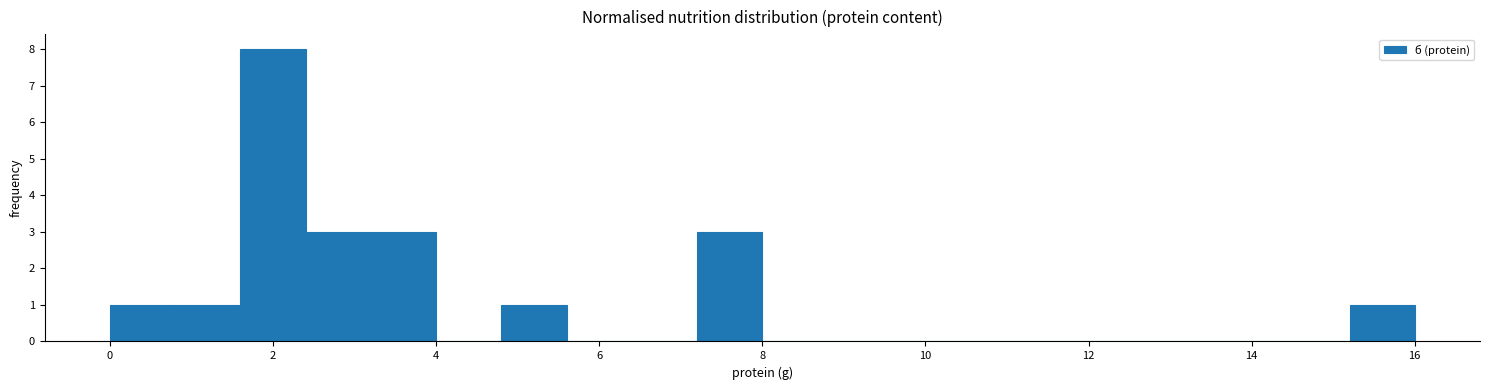

Reading left to right, transcribe this chart: for each bar, give the range it covers on the x-axis and its height. The values are not printed on the chart, so give them approximately, as read against the axis.

0.0 to 0.8: 1
0.8 to 1.6: 1
1.6 to 2.4: 8
2.4 to 3.2: 3
3.2 to 4.0: 3
4.0 to 4.8: 0
4.8 to 5.6: 1
5.6 to 6.4: 0
6.4 to 7.2: 0
7.2 to 8.0: 3
8.0 to 8.8: 0
8.8 to 9.6: 0
9.6 to 10.4: 0
10.4 to 11.2: 0
11.2 to 12.0: 0
12.0 to 12.8: 0
12.8 to 13.6: 0
13.6 to 14.4: 0
14.4 to 15.2: 0
15.2 to 16.0: 1